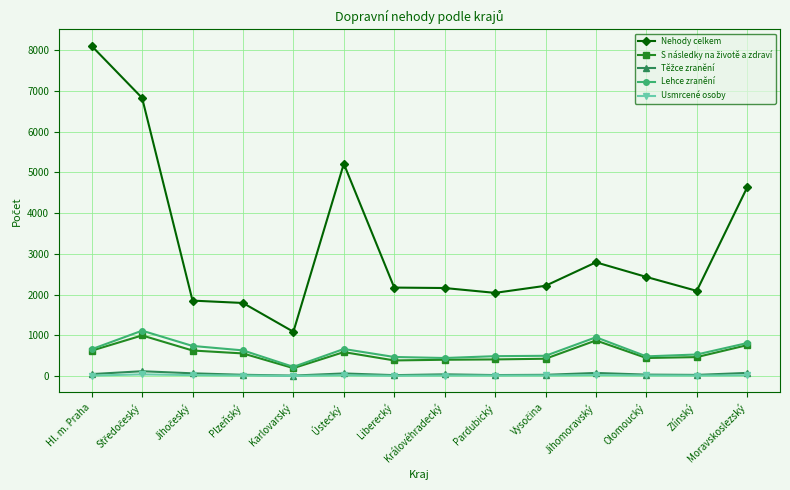

Which series has the widest spread of values?

Nehody celkem